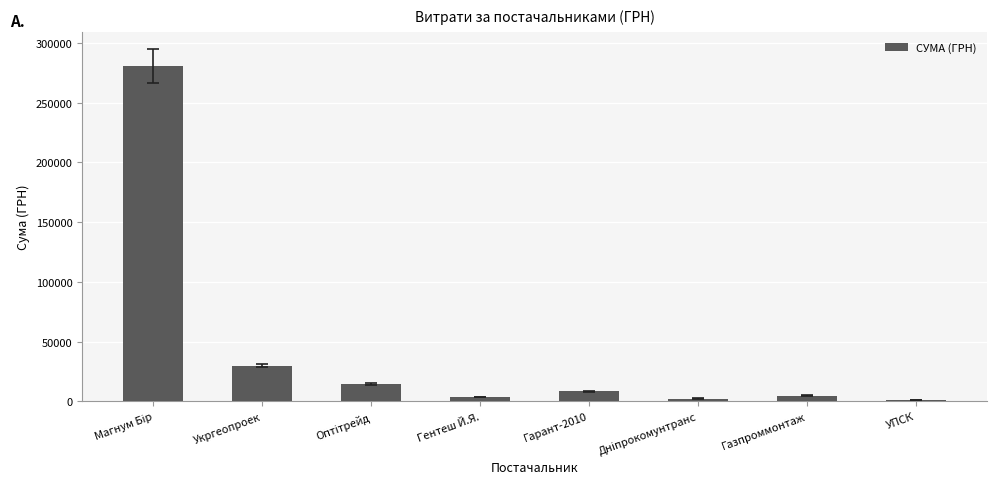

What is the approximate value at Укргеопроек?

29898.2